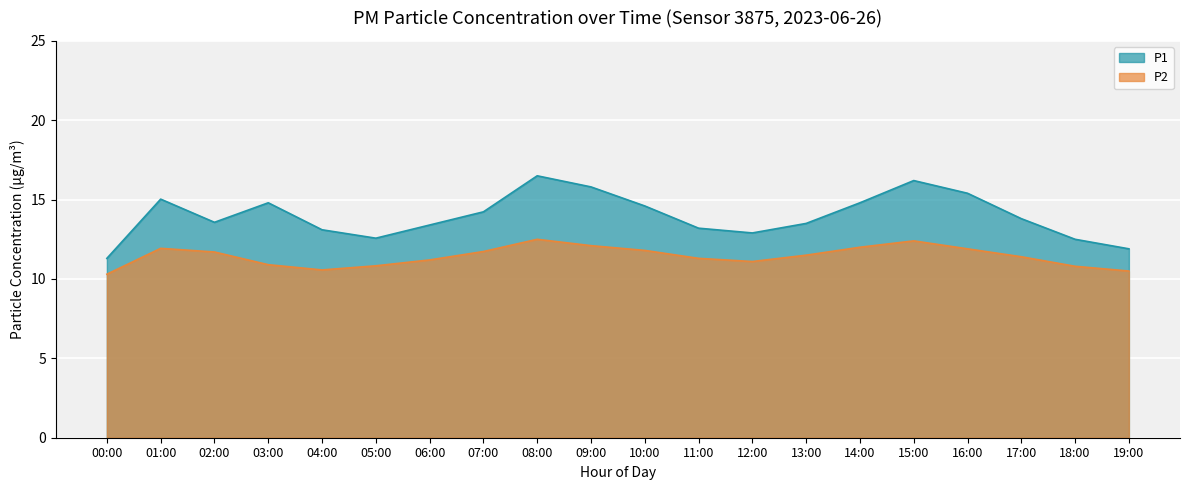

Reading left to right, transcribe all the data shown in this chart.

P1: 00:00=11.3	01:00=15.0	02:00=13.6	03:00=14.8	04:00=13.1	05:00=12.6	06:00=13.4	07:00=14.2	08:00=16.5	09:00=15.8	10:00=14.6	11:00=13.2	12:00=12.9	13:00=13.5	14:00=14.8	15:00=16.2	16:00=15.4	17:00=13.8	18:00=12.5	19:00=11.9
P2: 00:00=10.3	01:00=11.9	02:00=11.7	03:00=10.9	04:00=10.6	05:00=10.8	06:00=11.2	07:00=11.7	08:00=12.5	09:00=12.1	10:00=11.8	11:00=11.3	12:00=11.1	13:00=11.5	14:00=12.0	15:00=12.4	16:00=11.9	17:00=11.4	18:00=10.8	19:00=10.5